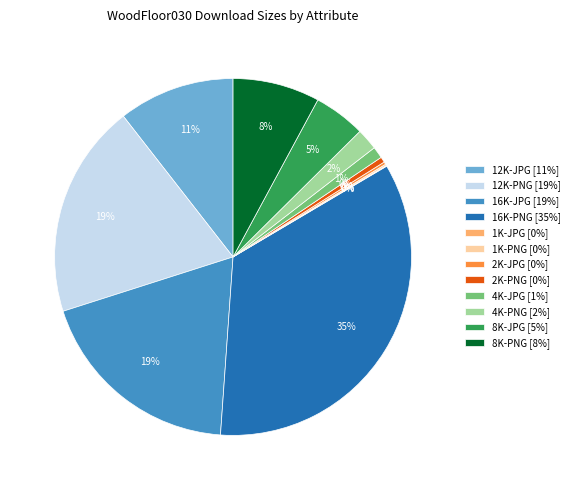

Combined, do 16K-PNG [35%] and 2K-PNG [0%] account for over 50%?

No